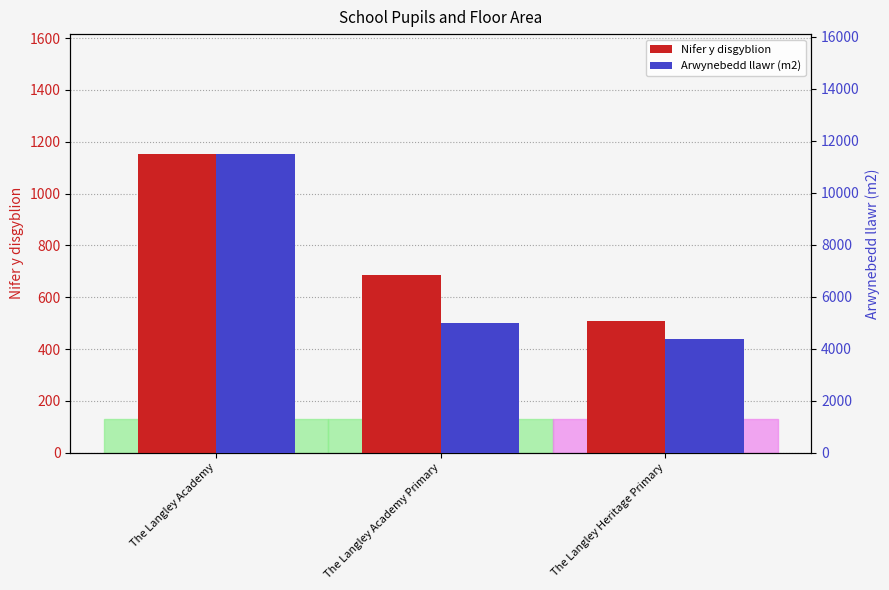

Rank the series by their average value, from lowest to highest.

Nifer y disgyblion, Arwynebedd llawr (m2)